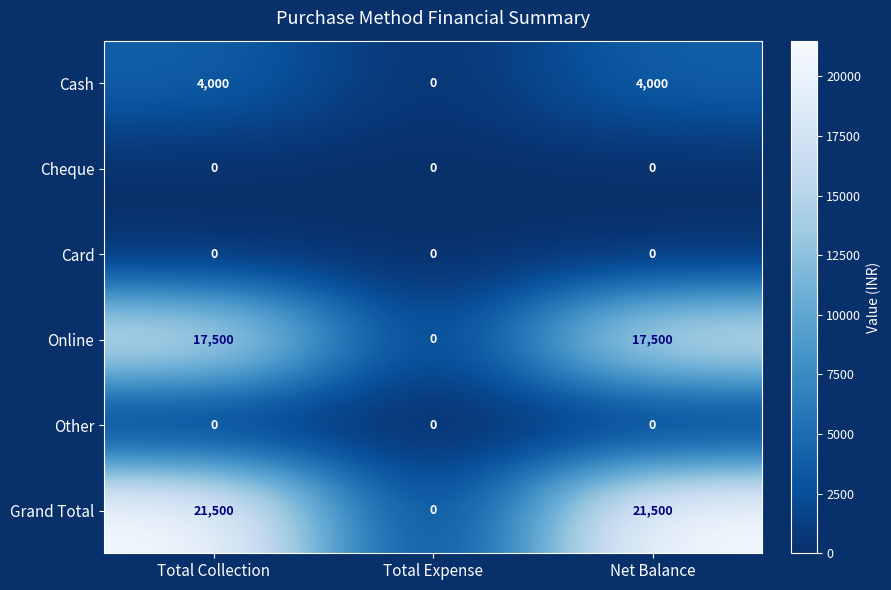

At how many categories does at least one series exceed 13524?

2